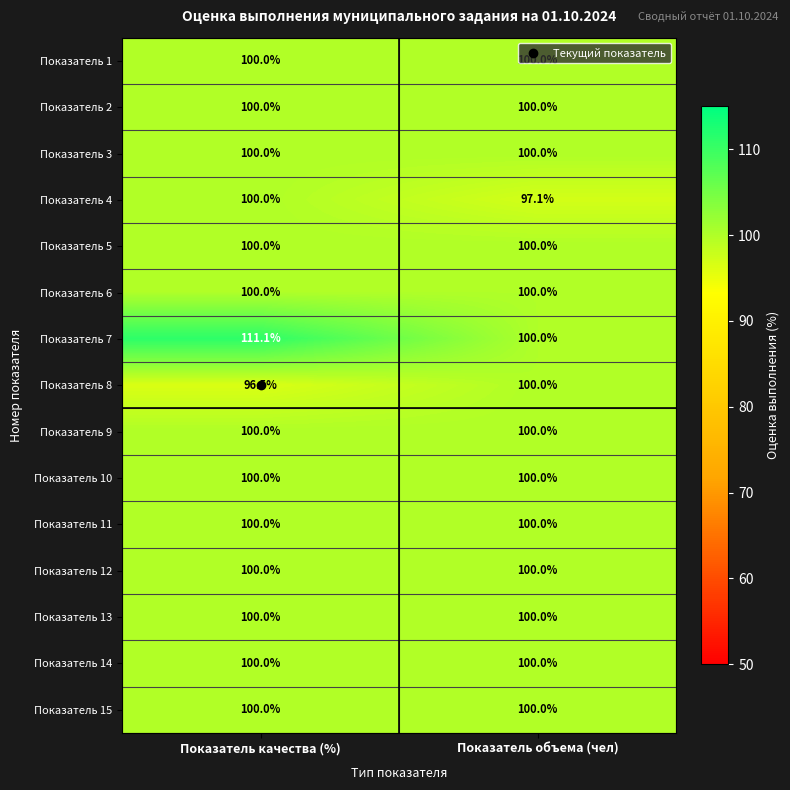

The value of Показатель 14 at Показатель объема (чел) is 100.0. True or false?

True